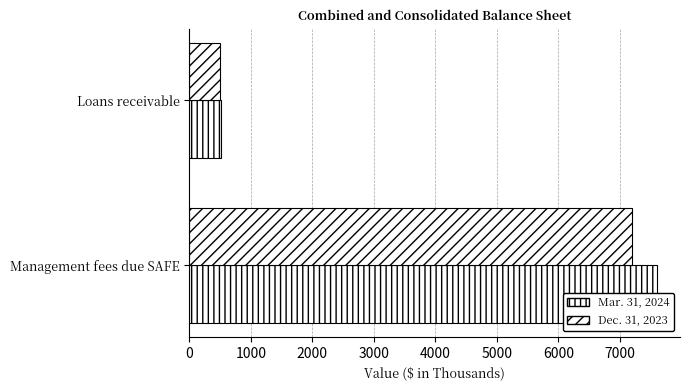

Does the chart contain stacked bars?

No